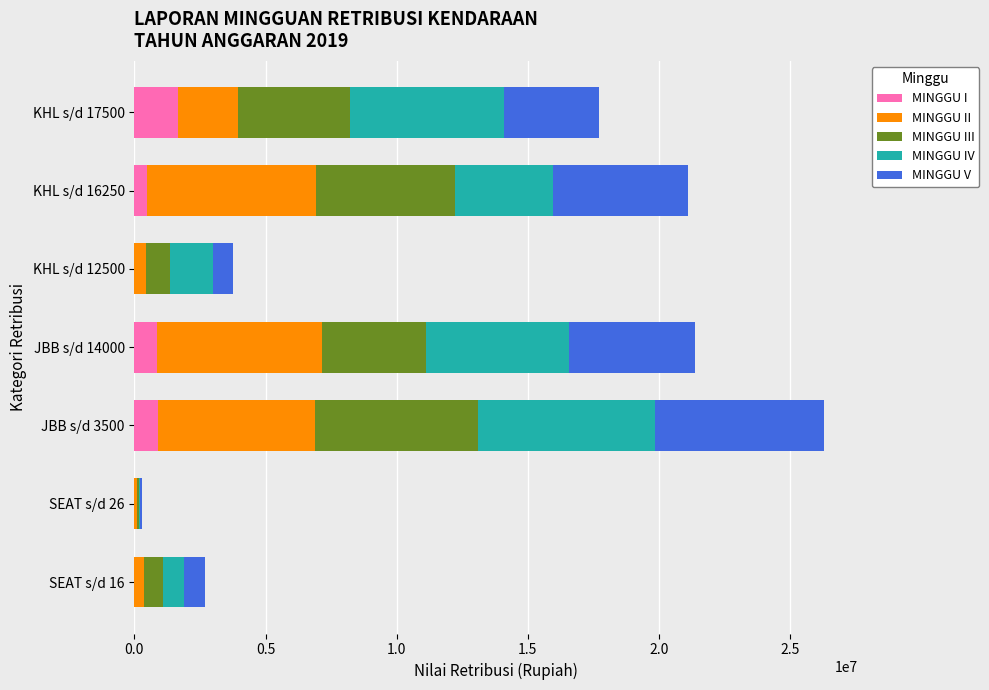

At which category is the sum across all series the highest?

JBB s/d 3500